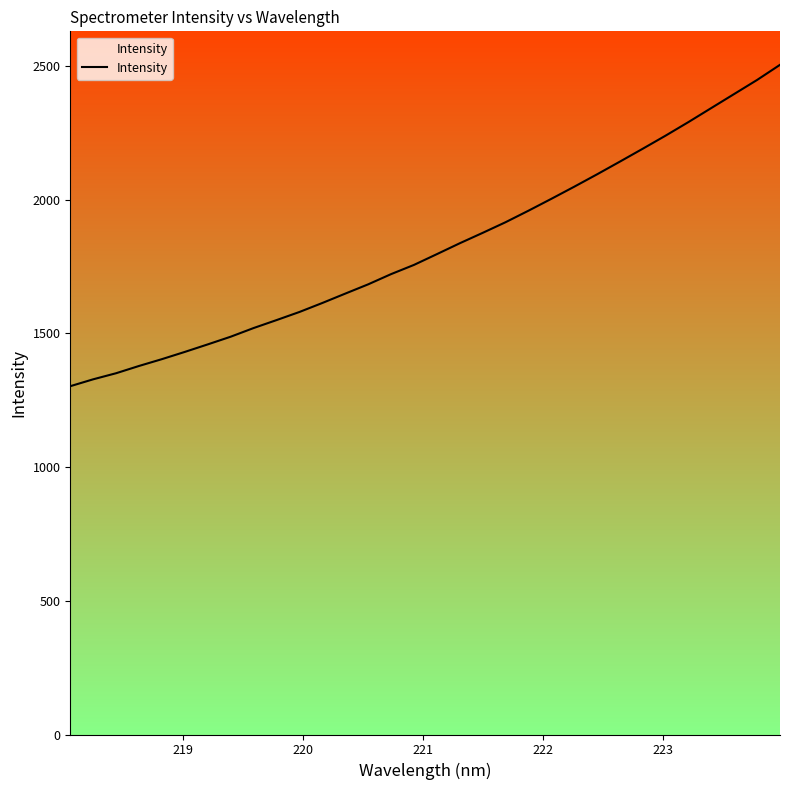

True or false: the data has more than 2 interior local peaks.

False